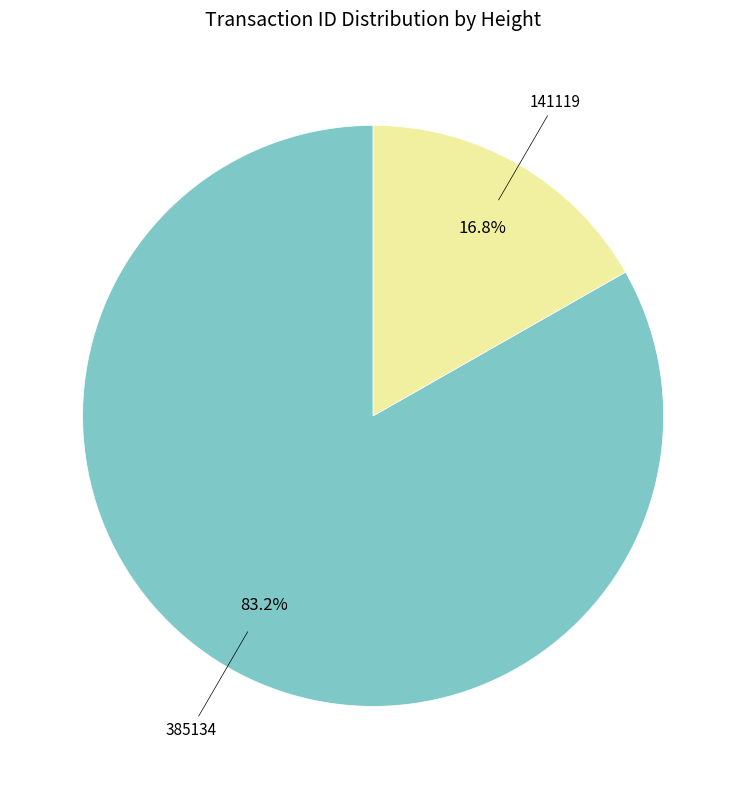

To the nearest percent, what is the difference between the 141119 and 385134 slice percentages?

66%